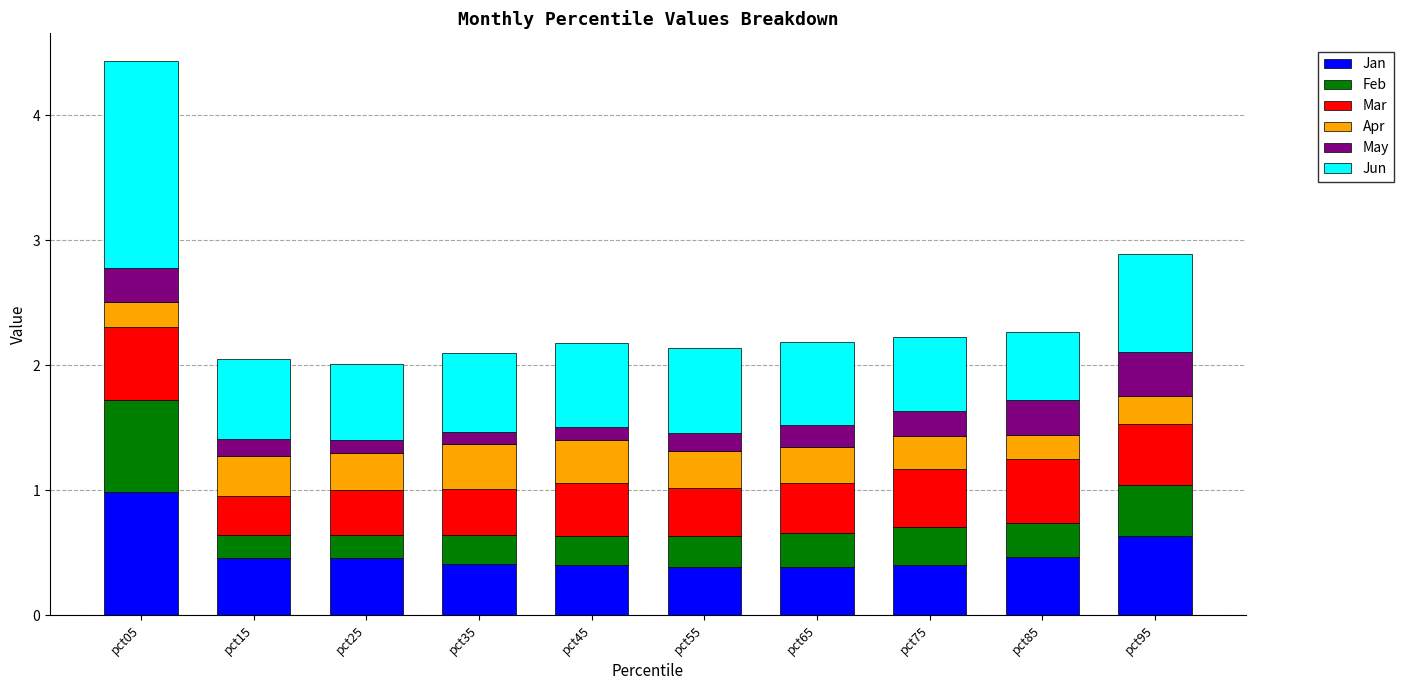

Read the Jan value at pct85.

0.5